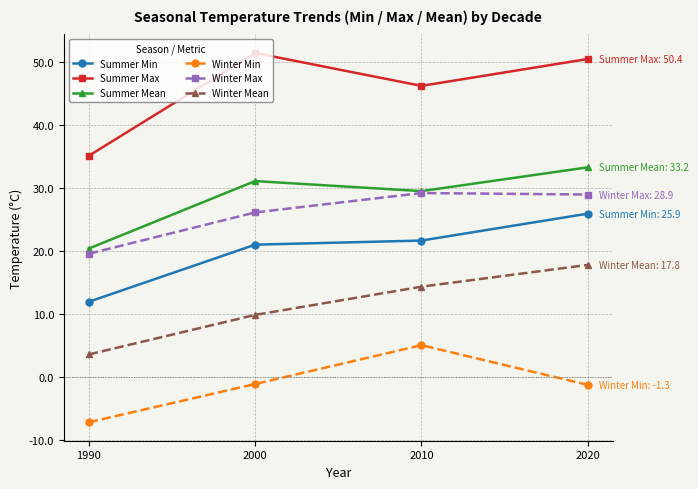

The Summer Min series shows 21.0 at 2000. True or false?

True